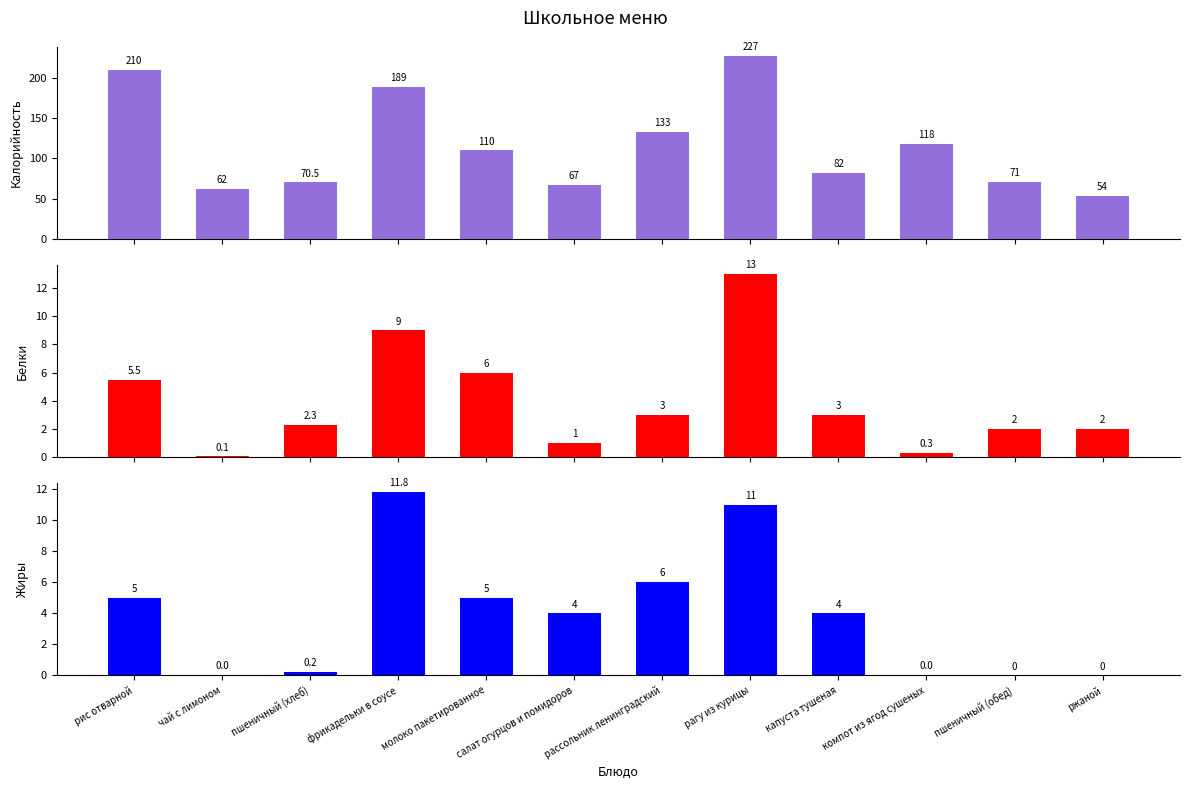

How many data points does each series have?

12